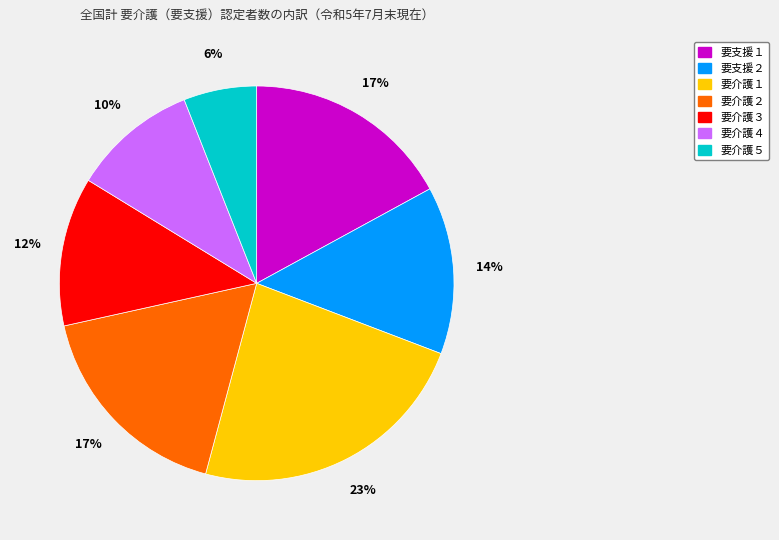

Which slice is the smallest?

要介護５